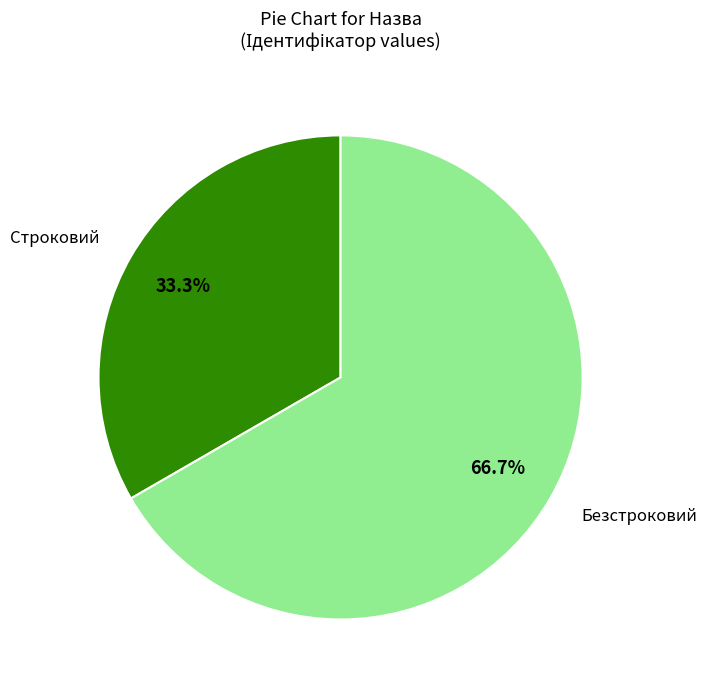

What is the largest slice in the pie chart?

Безстроковий